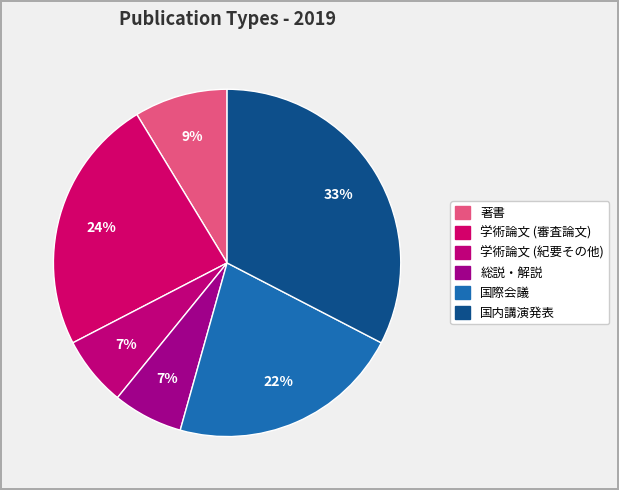

Rank the categories by value from highest to lowest.

国内講演発表, 学術論文 (審査論文), 国際会議, 著書, 学術論文 (紀要その他), 総説・解説